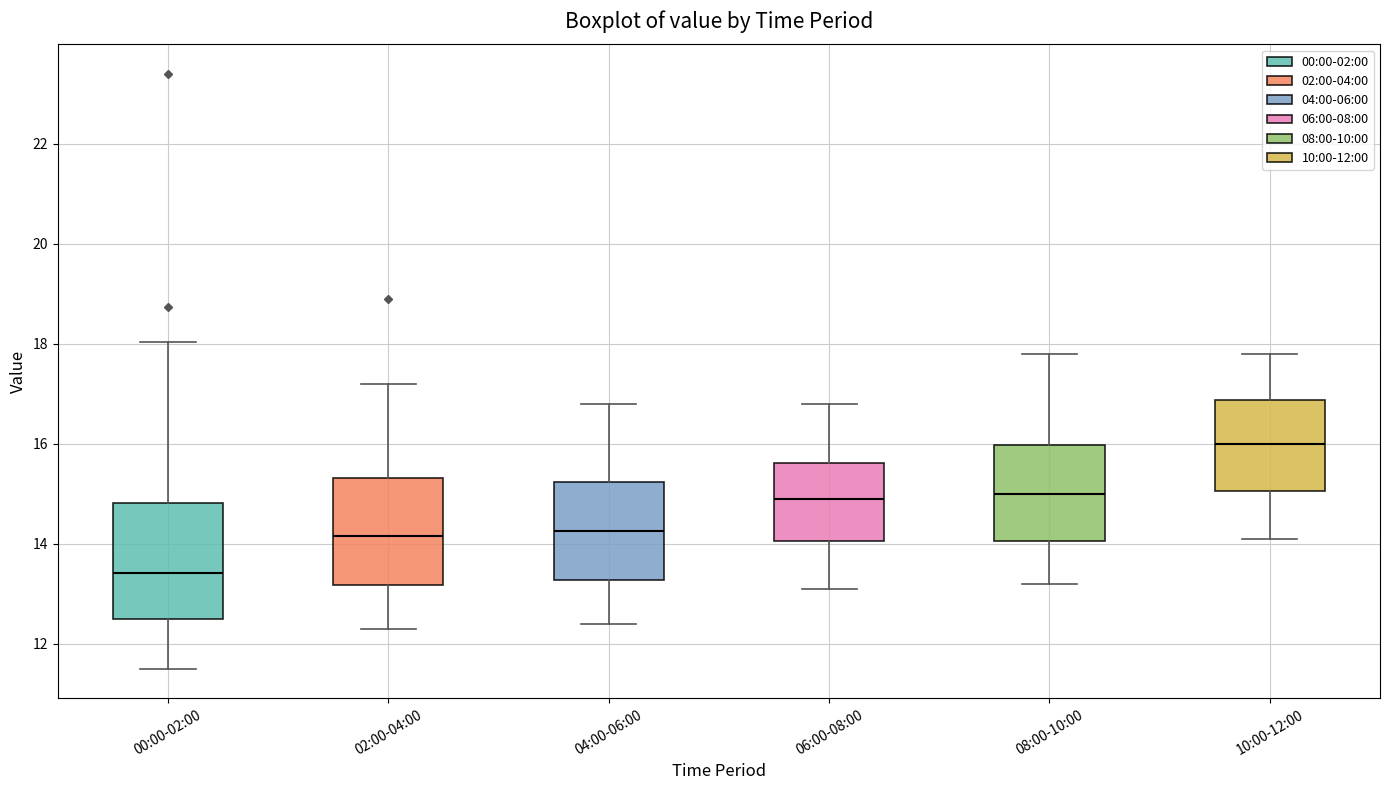

Reading left to right, transcribe this box plot: for each box, give where its median line is, the range the box spans, and where its two whiskers end, as read against the y-axis. The values are not printed on the chart, so give them approximately, as read against the axis.

00:00-02:00: median 13.4, box 12.6 to 14.8, whiskers 11.6 to 18.0
02:00-04:00: median 14.2, box 13.2 to 15.4, whiskers 12.4 to 17.2
04:00-06:00: median 14.2, box 13.2 to 15.2, whiskers 12.4 to 16.8
06:00-08:00: median 15.0, box 14.0 to 15.6, whiskers 13.2 to 16.8
08:00-10:00: median 15.0, box 14.0 to 16.0, whiskers 13.2 to 17.8
10:00-12:00: median 16.0, box 15.0 to 16.8, whiskers 14.2 to 17.8